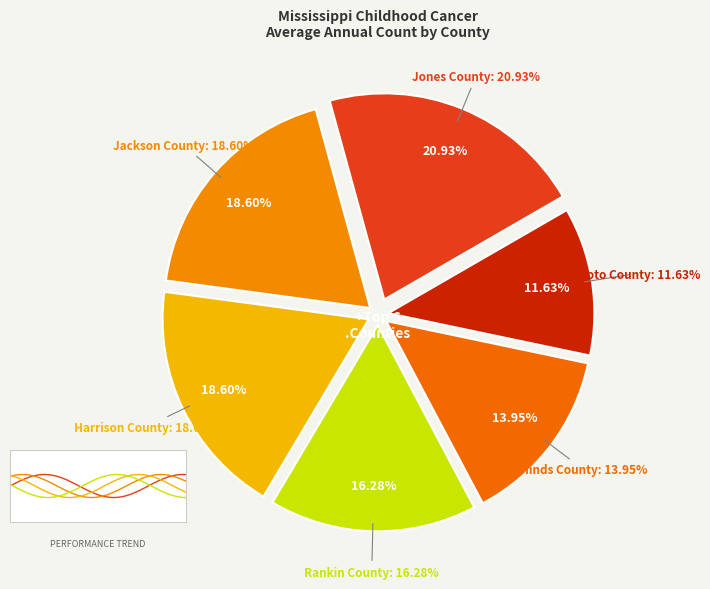

To the nearest percent, what is the average slice percentage?

17%